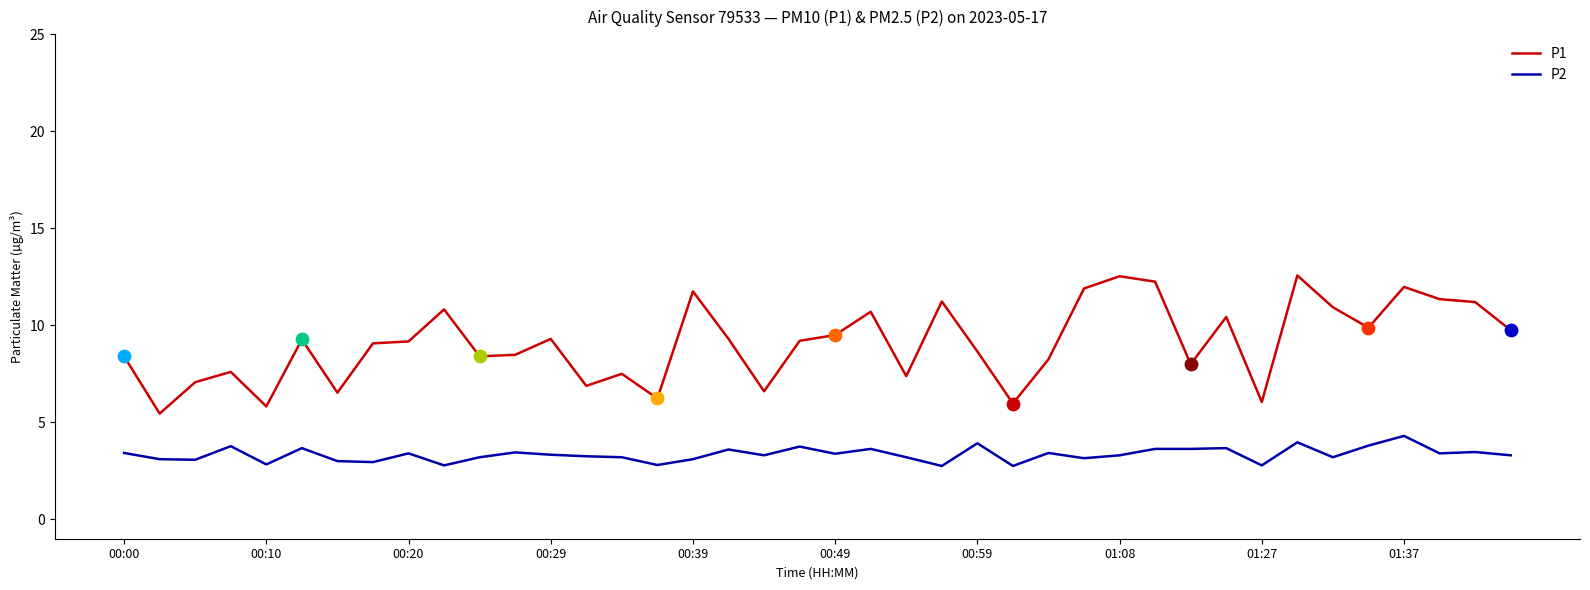

Which series has the largest total across all categories?

P1